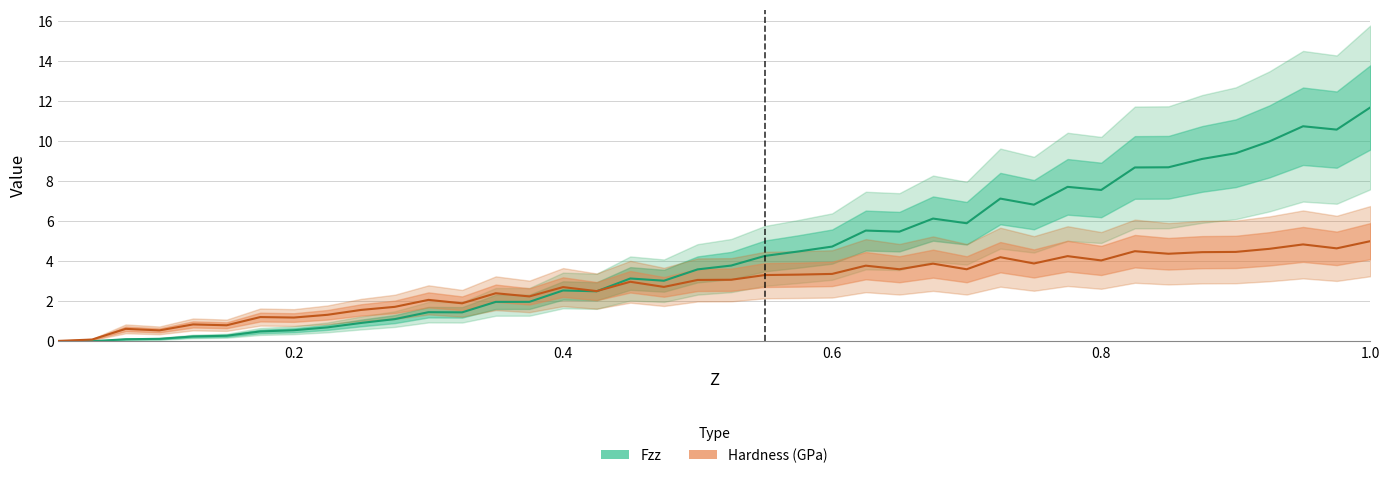

Is it true that Fzz equals 0.5 at 12?

False